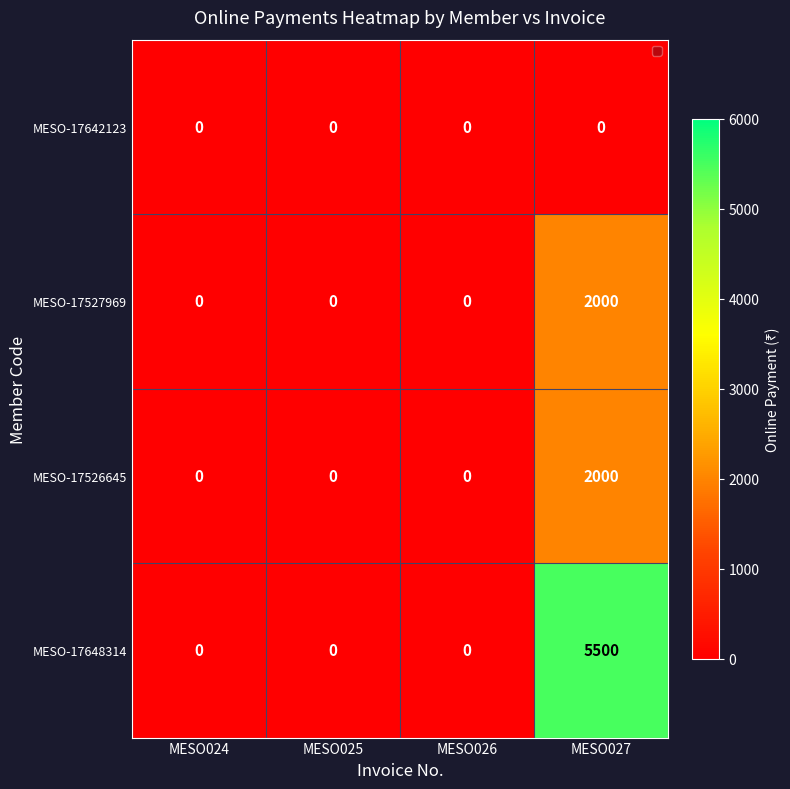

Reading left to right, extract all data points from this chart.

MESO-17642123: 0	0	0	0
MESO-17527969: 0	0	0	2000
MESO-17526645: 0	0	0	2000
MESO-17648314: 0	0	0	5500